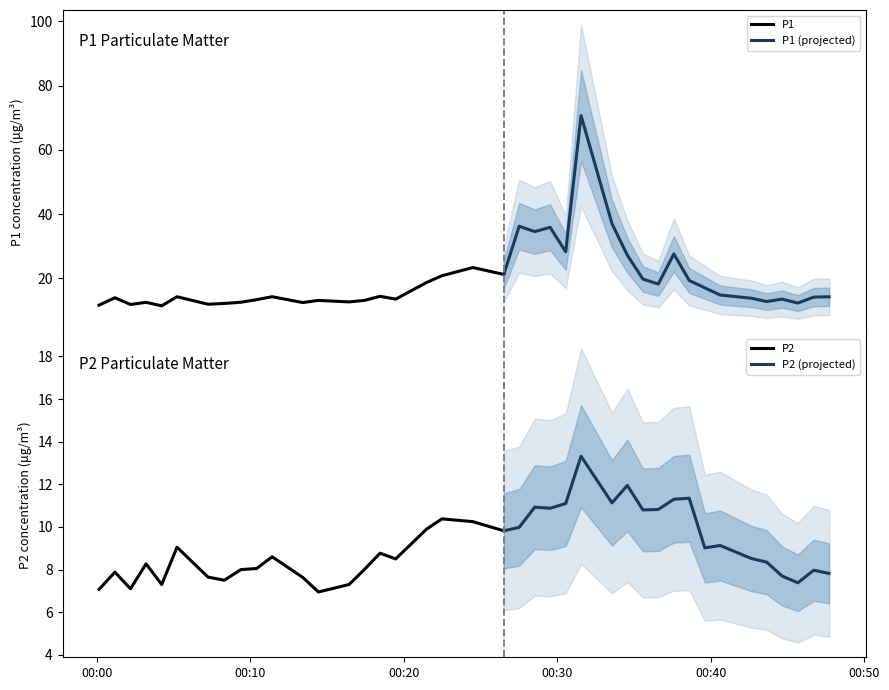

Which series changed the most between 3 and 34?

P1